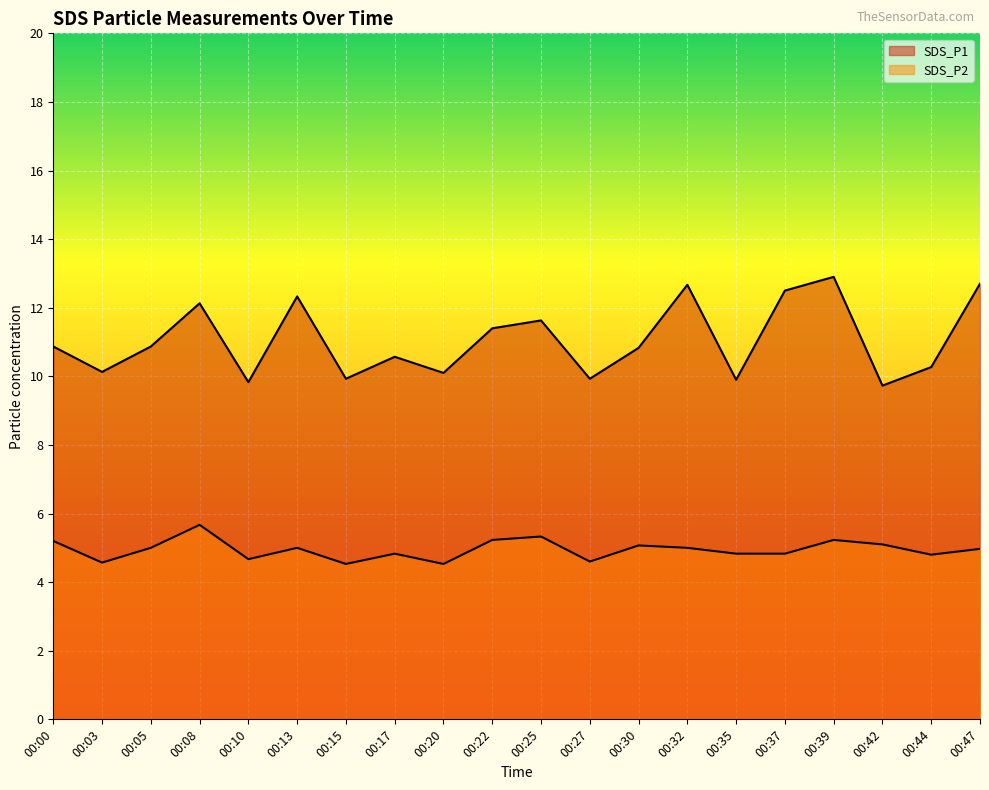

The value of SDS_P2 at 00:30 is 3.4. True or false?

False